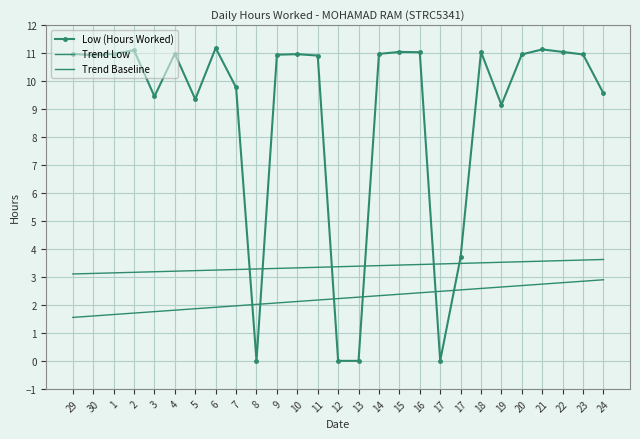

What is the sum of all values?

237.8